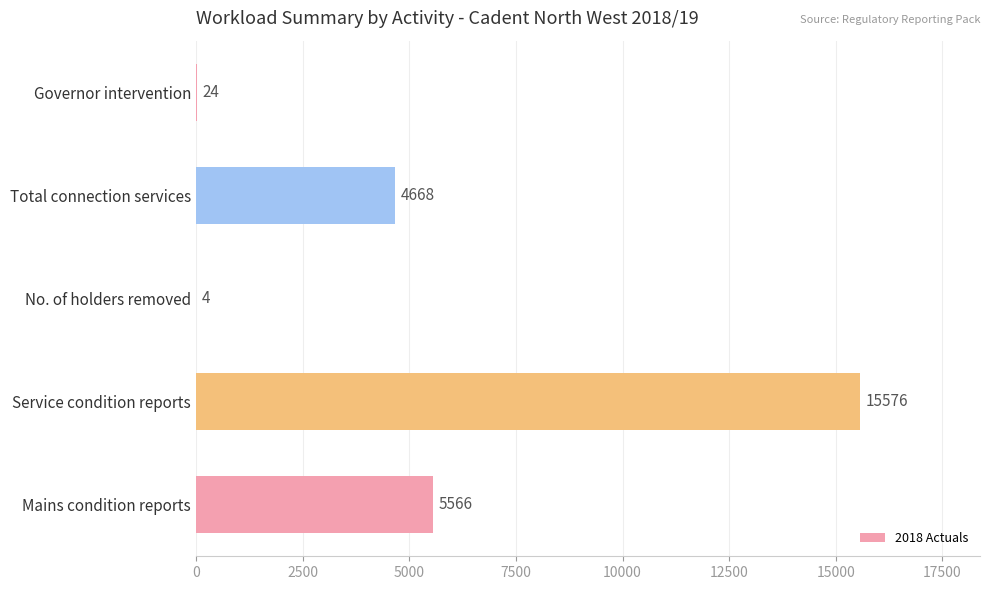

What is the greatest value displayed?

15576